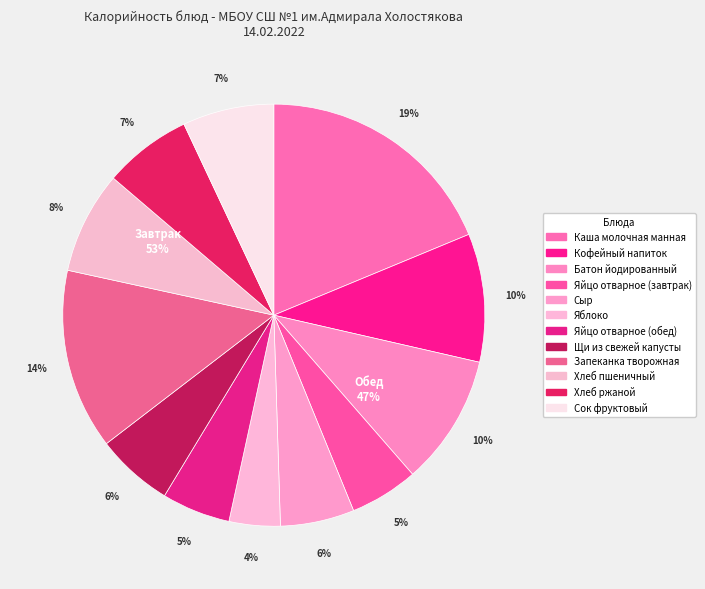

What percentage is the Каша молочная манная slice, to the nearest percent?

19%